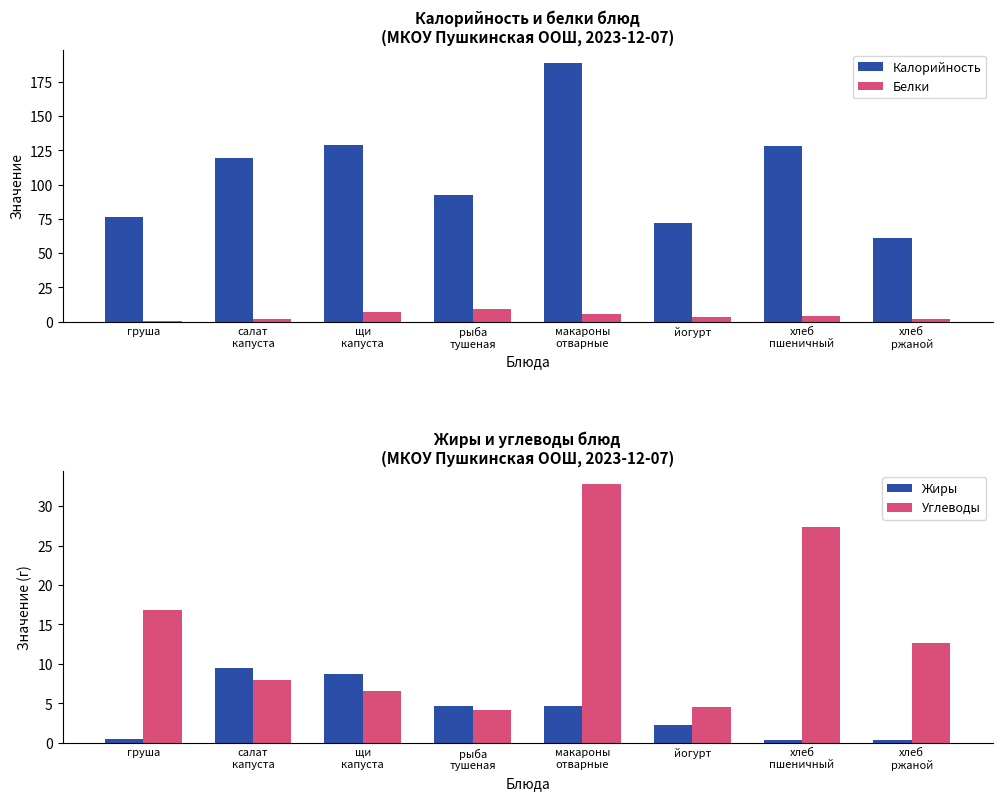

Reading left to right, list all the values displayed in this chart.

Калорийность: груша=76.1	салат
капуста=119.7	щи
капуста=128.9	рыба
тушеная=92.4	макароны
отварные=188.9	йогурт=72.0	хлеб
пшеничный=127.9	хлеб
ржаной=61.2
Белки: груша=0.7	салат
капуста=1.6	щи
капуста=6.9	рыба
тушеная=9.1	макароны
отварные=5.3	йогурт=3.0	хлеб
пшеничный=4.4	хлеб
ржаной=2.0
Жиры: груша=0.5	салат
капуста=9.5	щи
капуста=8.7	рыба
тушеная=4.7	макароны
отварные=4.6	йогурт=2.3	хлеб
пшеничный=0.4	хлеб
ржаной=0.3
Углеводы: груша=16.8	салат
капуста=7.9	щи
капуста=6.5	рыба
тушеная=4.1	макароны
отварные=32.8	йогурт=4.5	хлеб
пшеничный=27.4	хлеб
ржаной=12.7